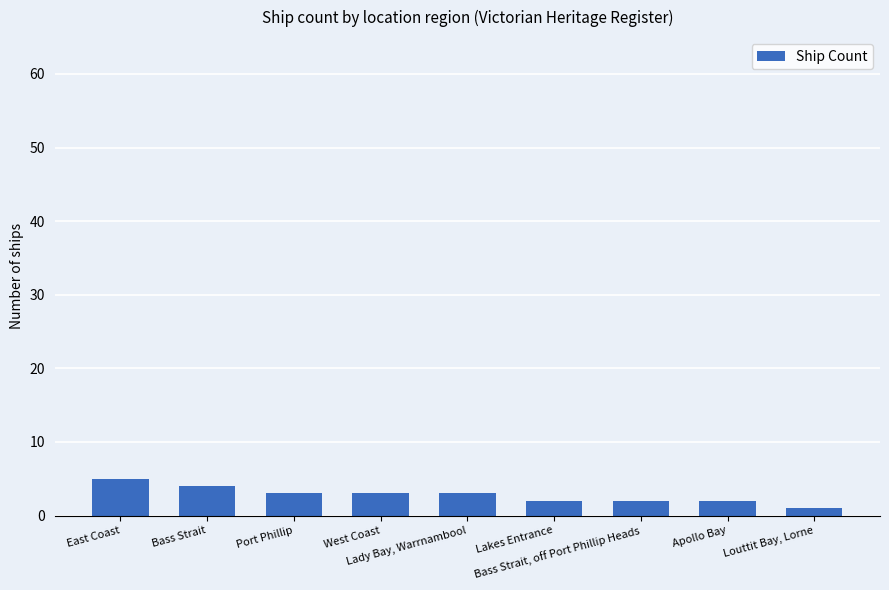

What is the greatest value displayed?

5